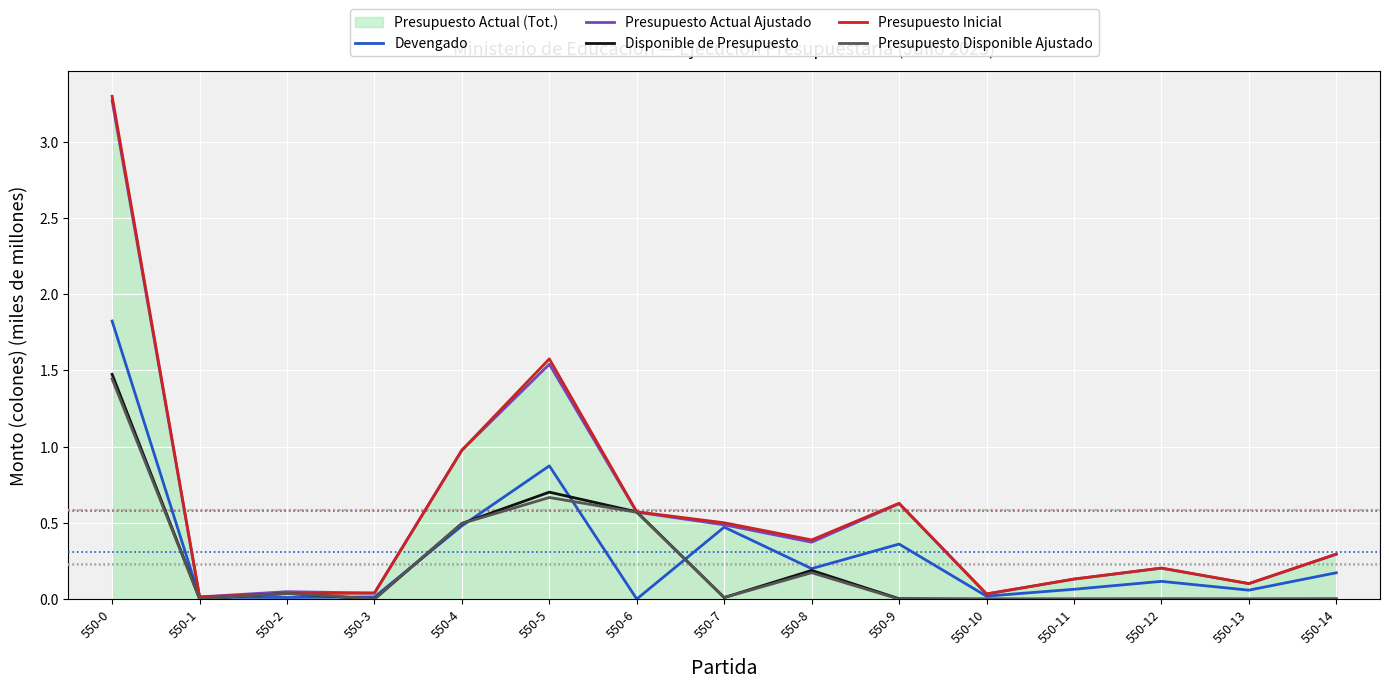

What is the difference between the highest and lowest values at 550-4?

0.5